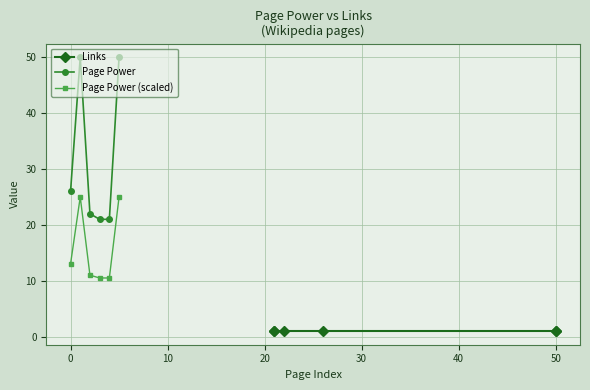

What is the value of the Page Power point at the 5th from the left?

21.0